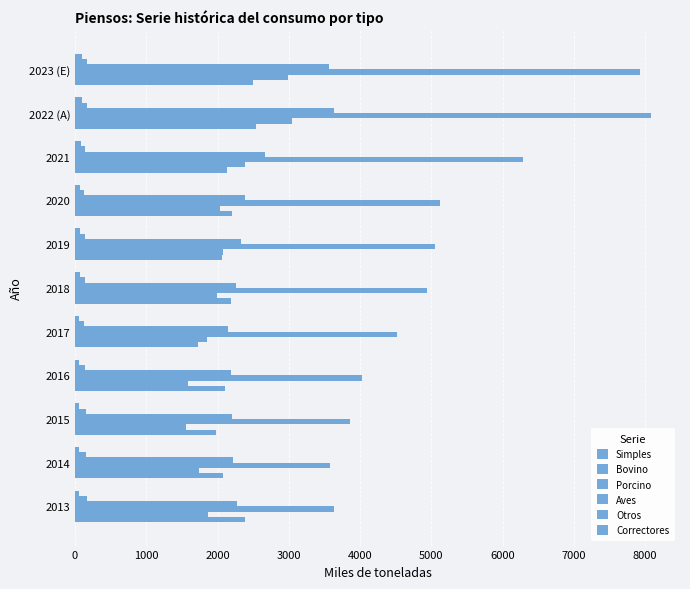

Count the number of data series in this chart.

6